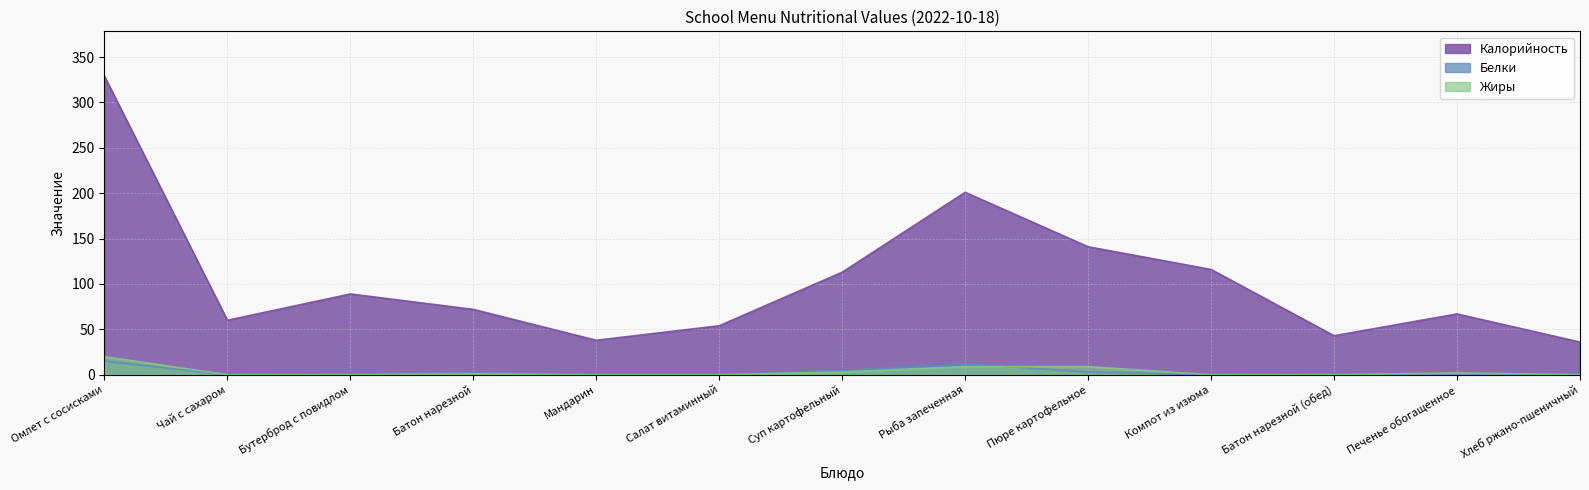

What is the difference between the Калорийность values at Хлеб ржано-пшеничный and Рыба запеченная?

165